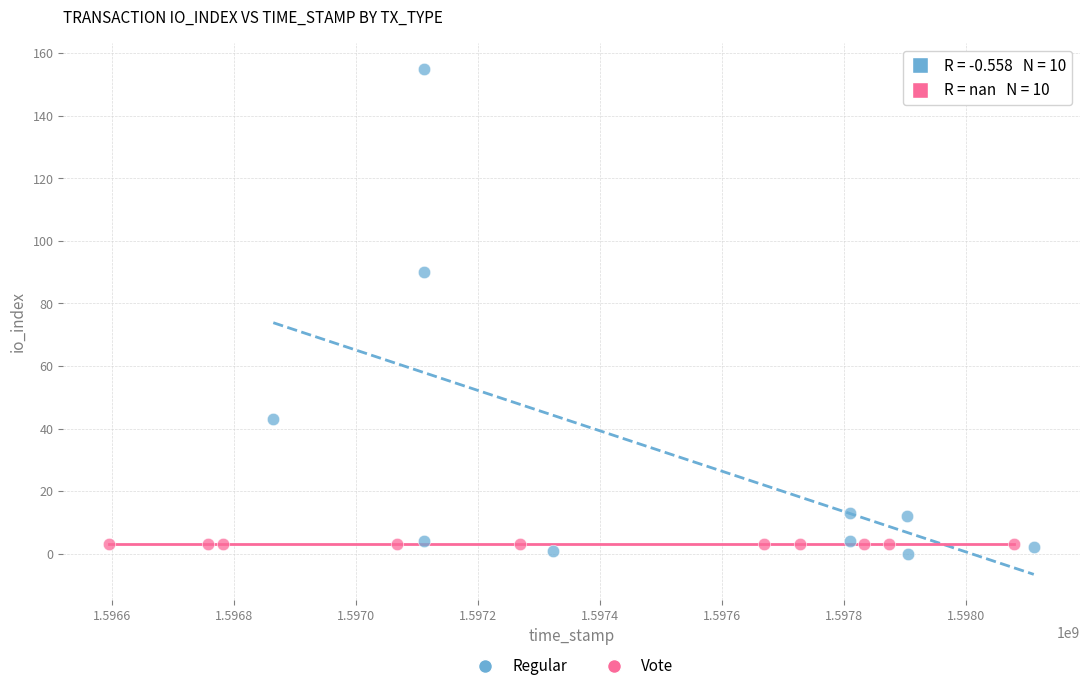

Which series reaches the maximum Y coordinate?

Regular